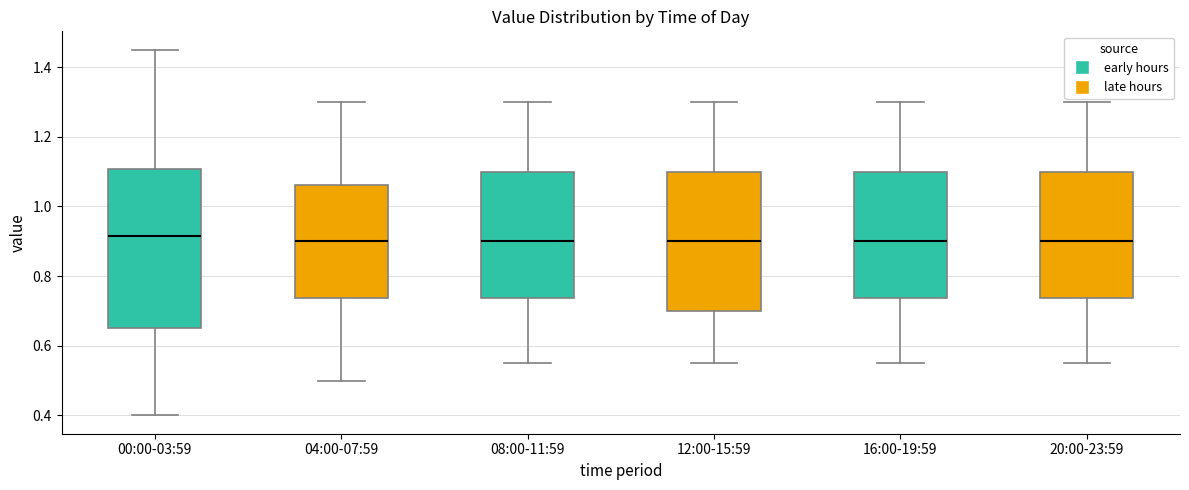

Which box is the tallest, from its lower edge to its upper edge?

00:00-03:59